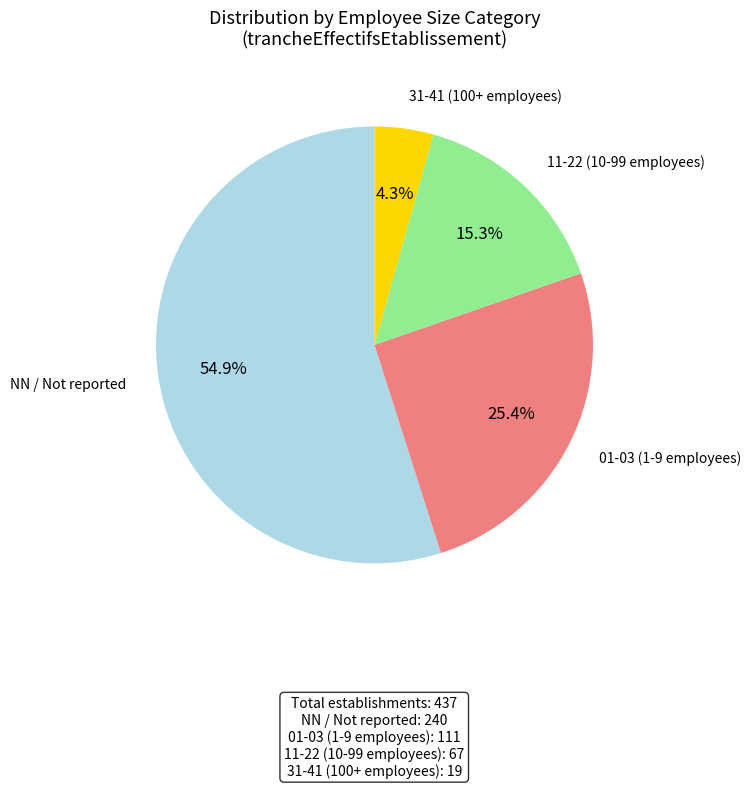

What is the ratio of the value at 11-22 (10-99 employees) to the value at NN / Not reported?

0.3